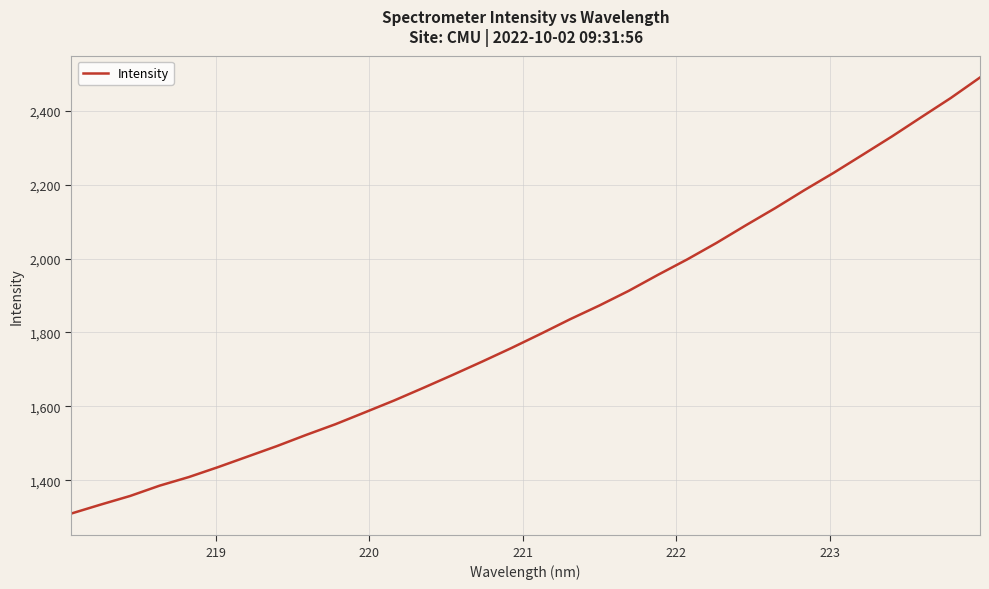

What is the smallest value displayed?

1310.1